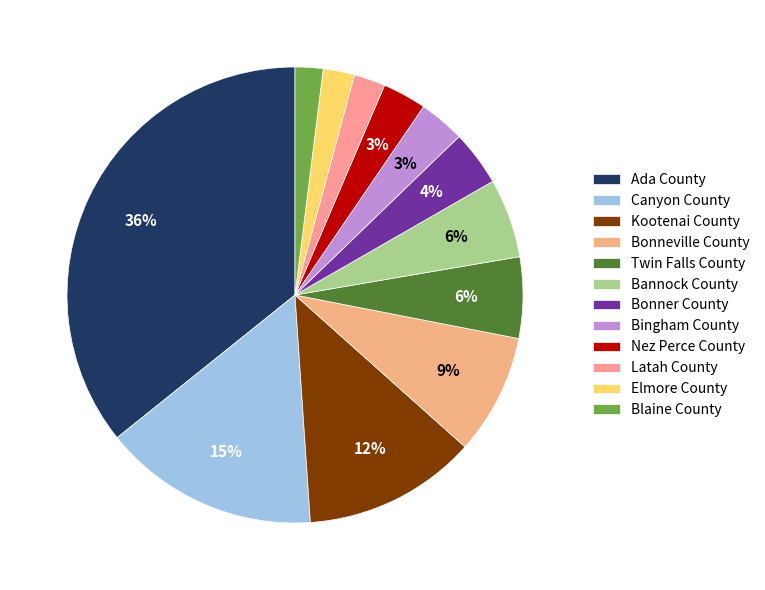

To the nearest percent, what is the difference between the largest and smallest slice percentages?

34%